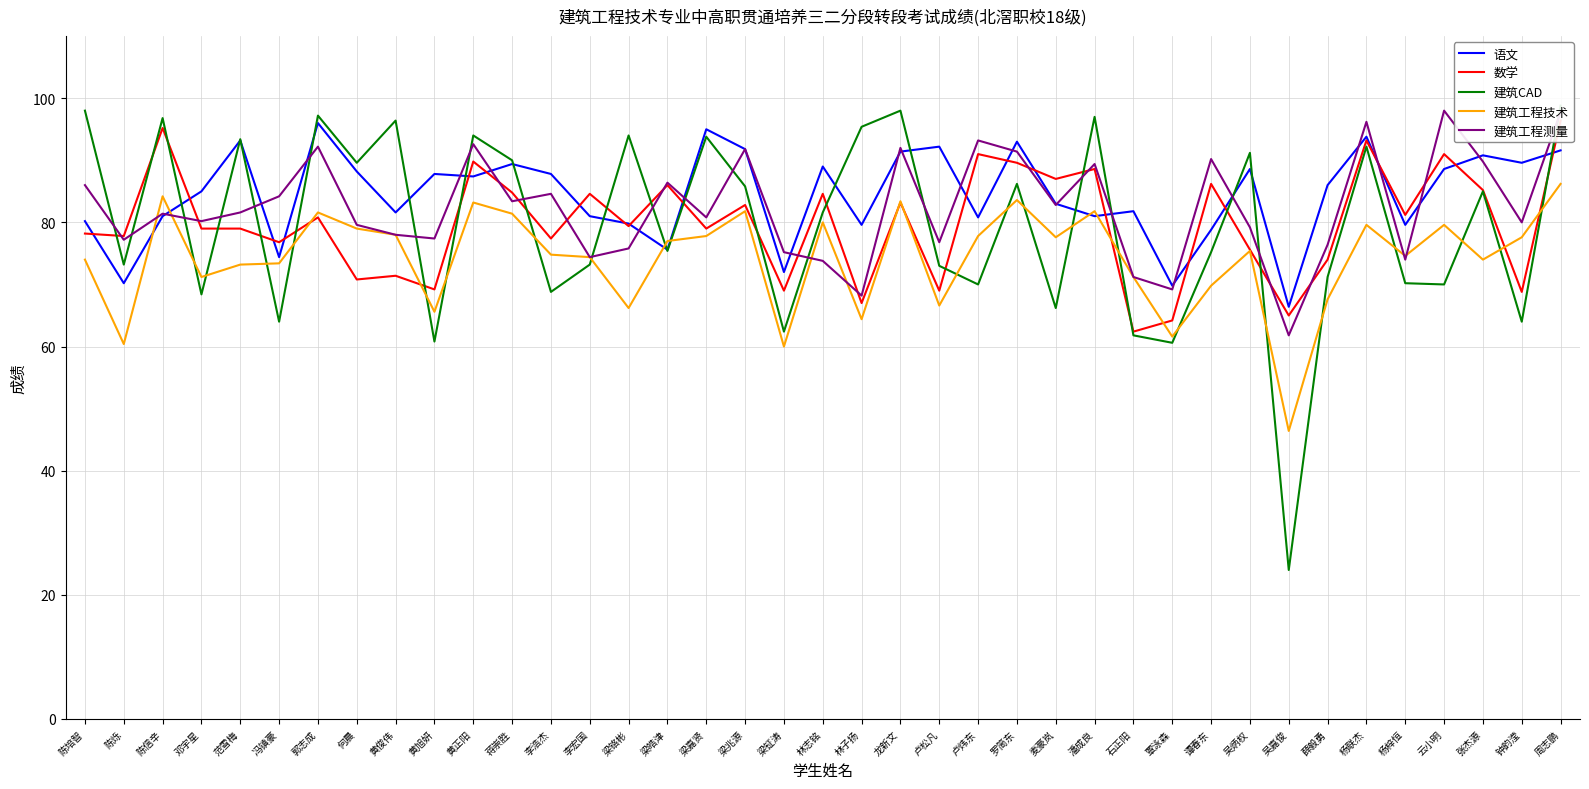

How many times do 建筑CAD and 语文 cross each other?

16